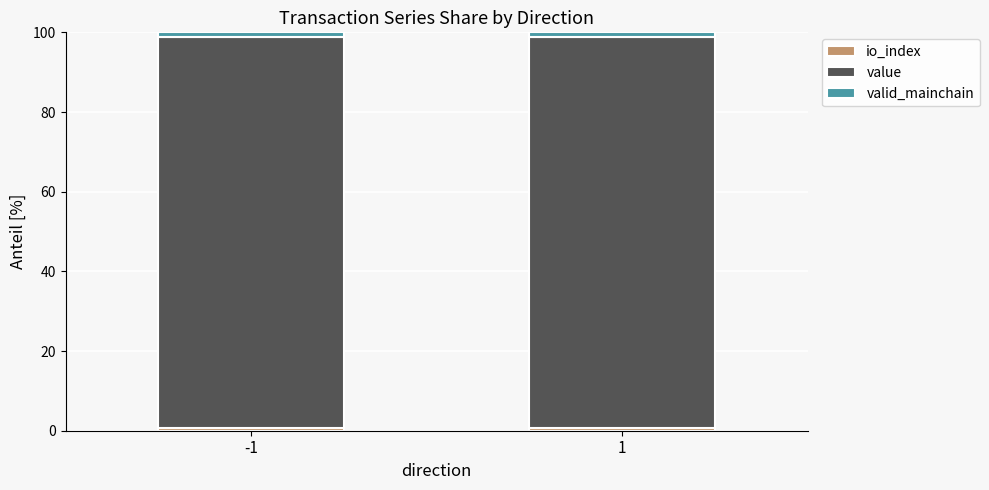

How many distinct data groups are displayed?

3